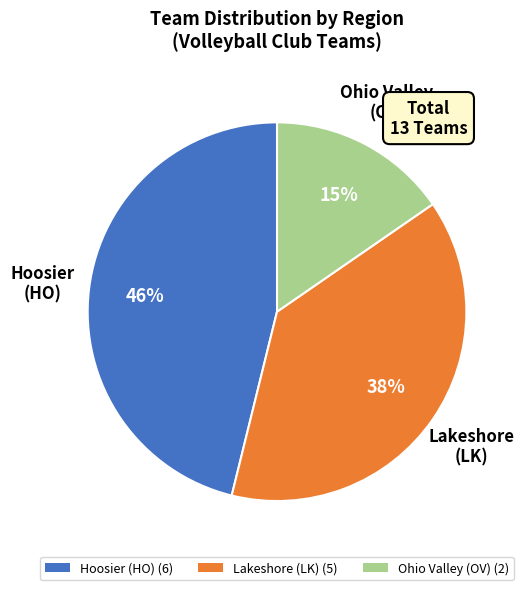

How many segments does this pie chart have?

3